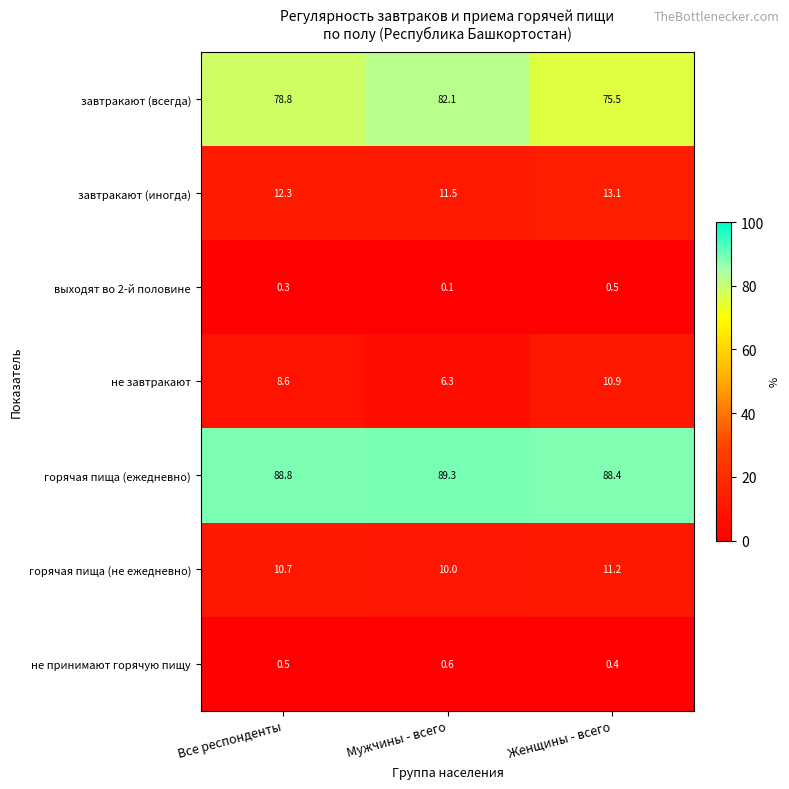

What is the difference between the highest and lowest values at Женщины - всего?

88.0